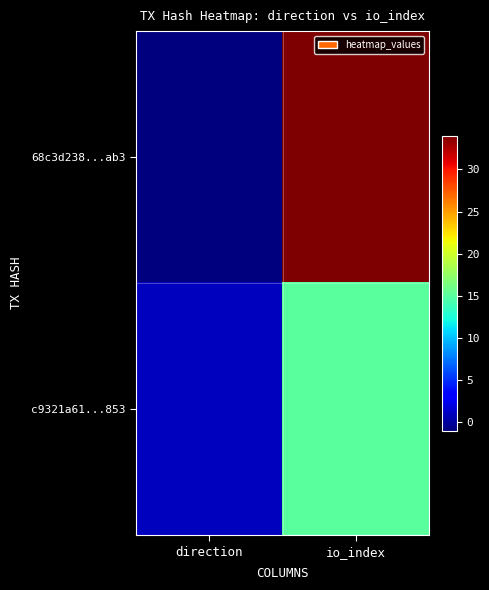

What is the spread (max minus min) of values at direction?

2